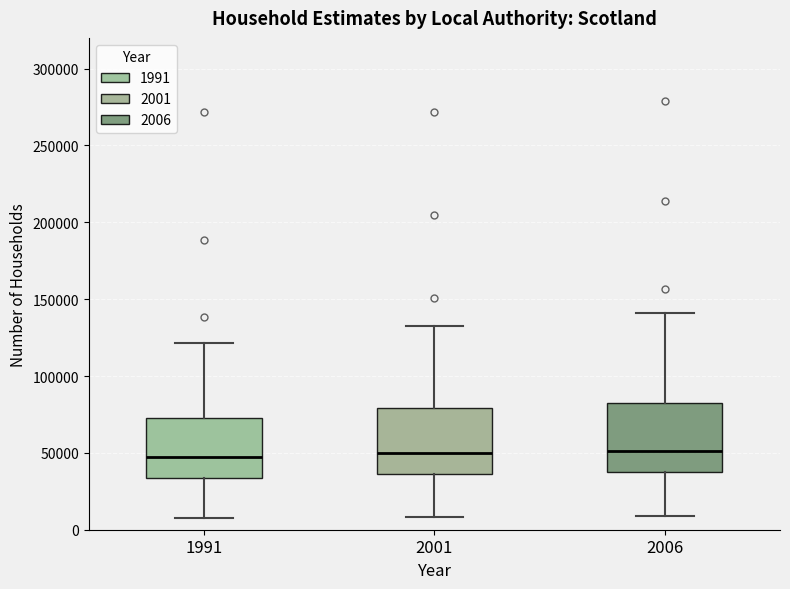

Where is the lower edge of the box at x = 2001 on the y-axis? The values are not printed on the chart, so give them approximately, as read against the axis.

35000